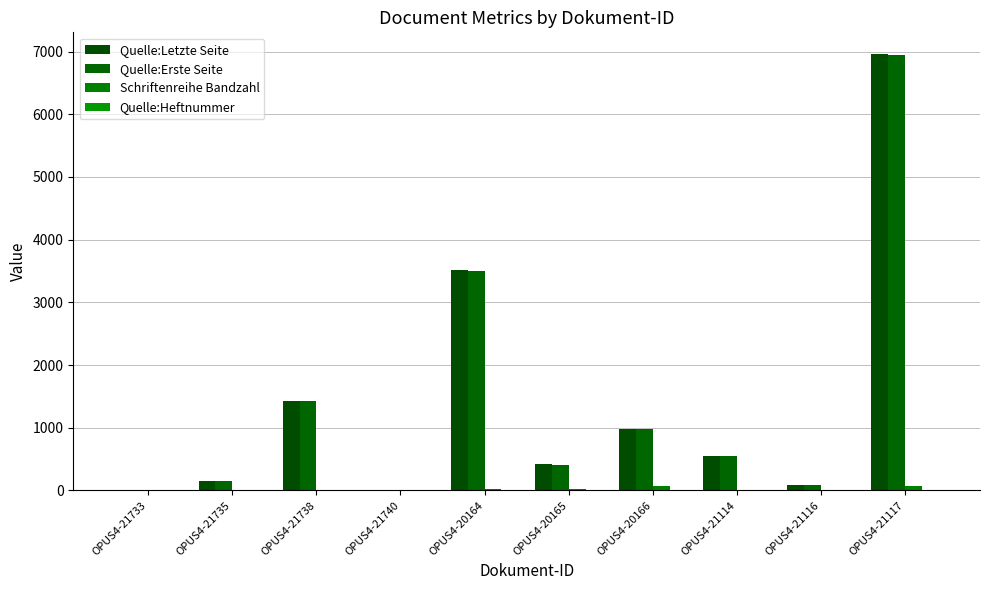

How many series are shown in this chart?

4